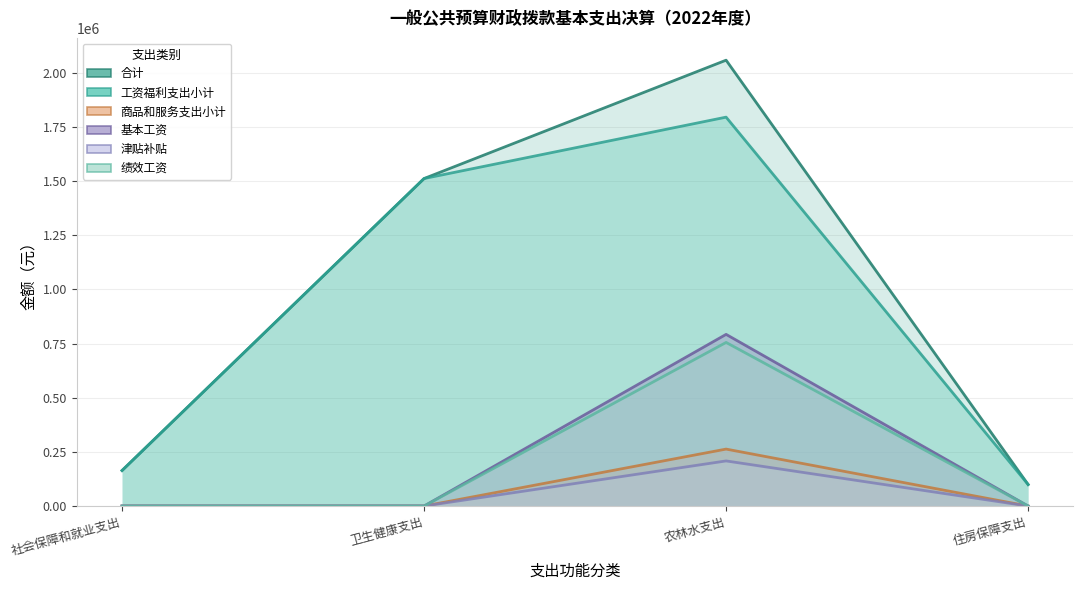

The 绩效工资 series shows -527702.5 at 卫生健康支出. True or false?

False